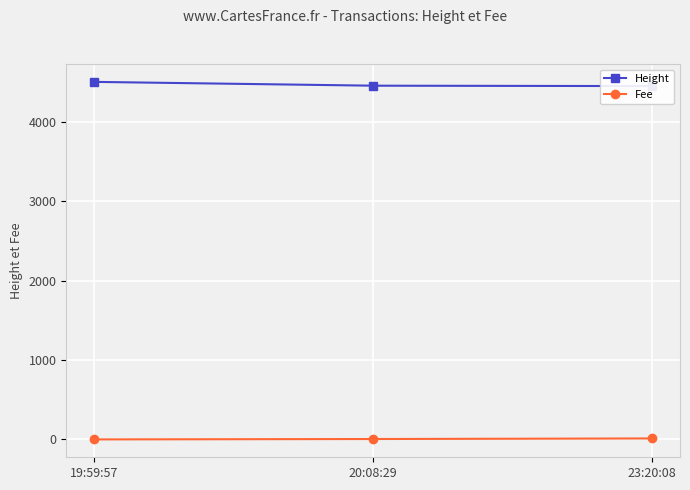

List the labels in order of Fee value, smallest first.

19:59:57, 20:08:29, 23:20:08